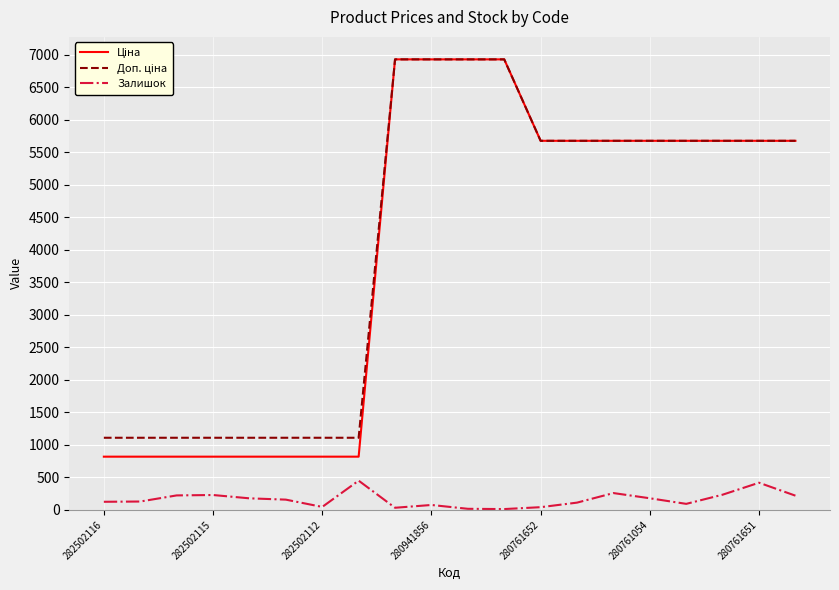

What is the highest value of the Залишок series?

450.0